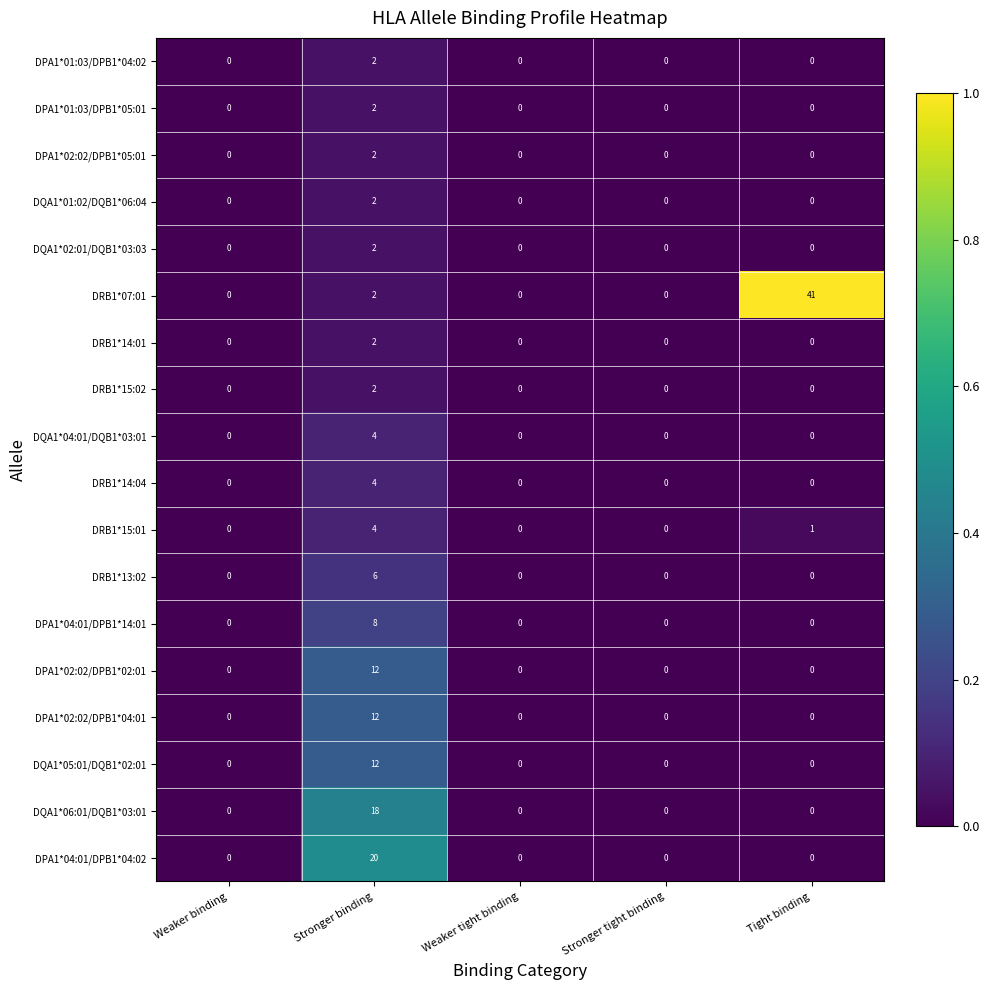

Which series has the largest range (max minus min)?

DRB1*07:01